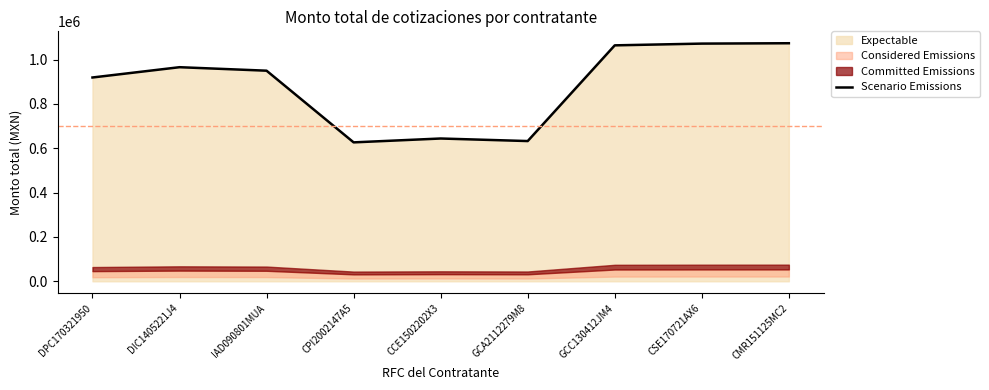

What is the difference between the maximum and minimum values?

446948.1